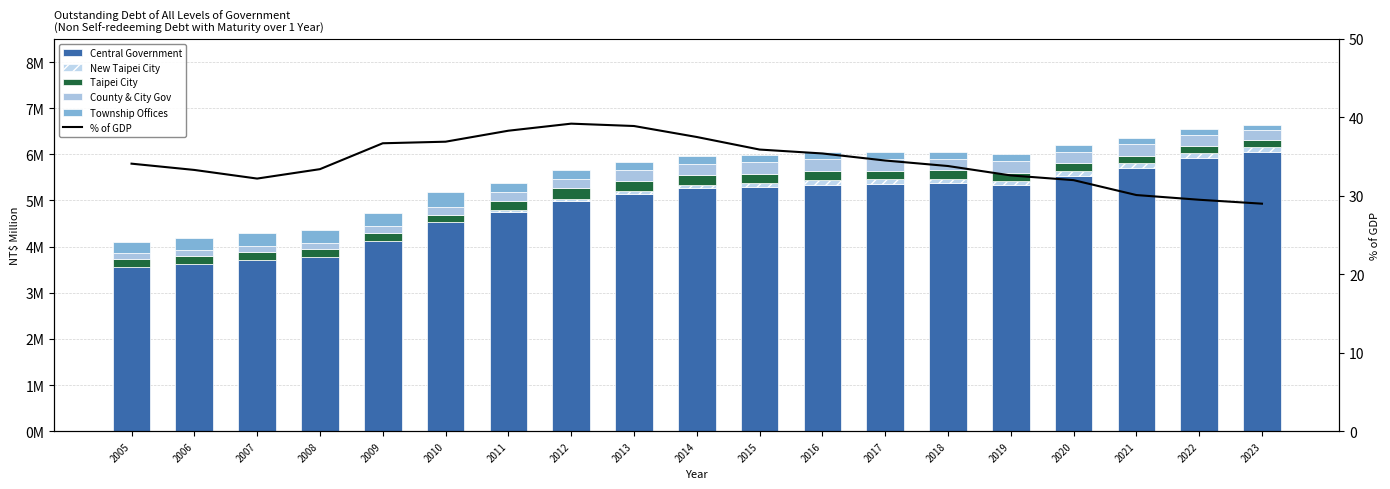

How many data points does each series have?

19